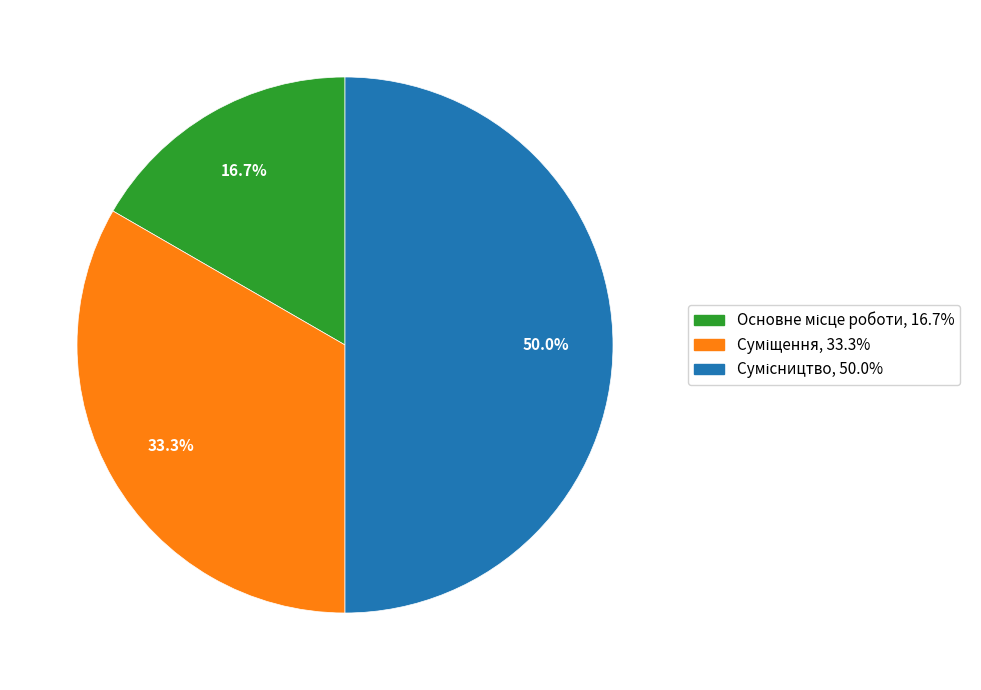

To the nearest percent, what portion does Суміщення represent?

33%